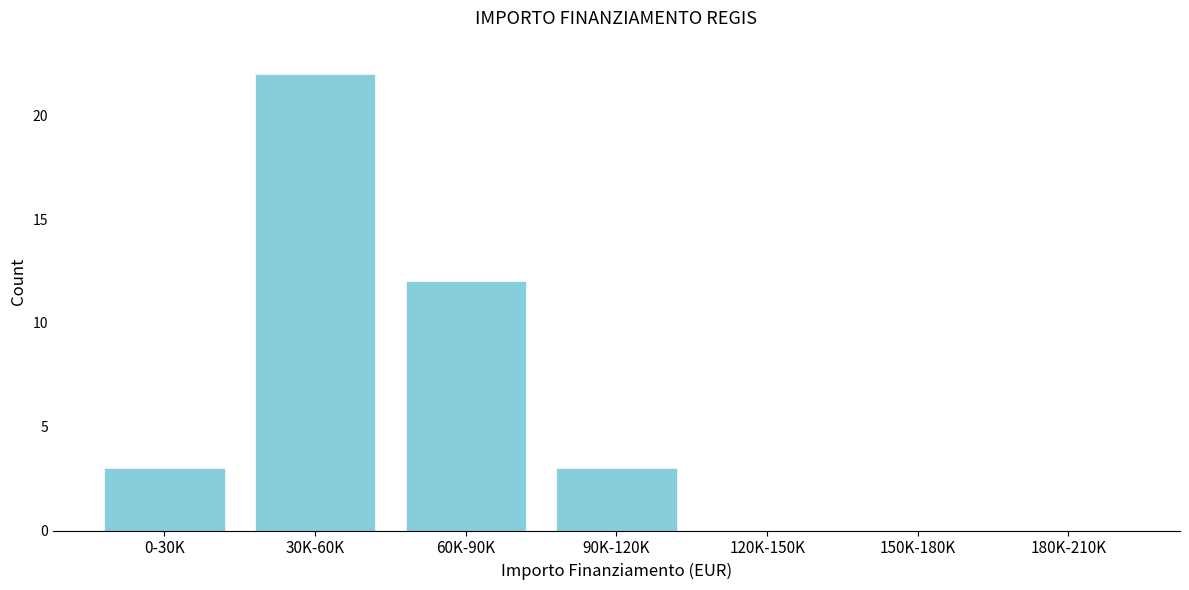

Reading right to left, transcribe all the data shown in this chart.

180K-210K=0	150K-180K=0	120K-150K=0	90K-120K=3	60K-90K=12	30K-60K=22	0-30K=3